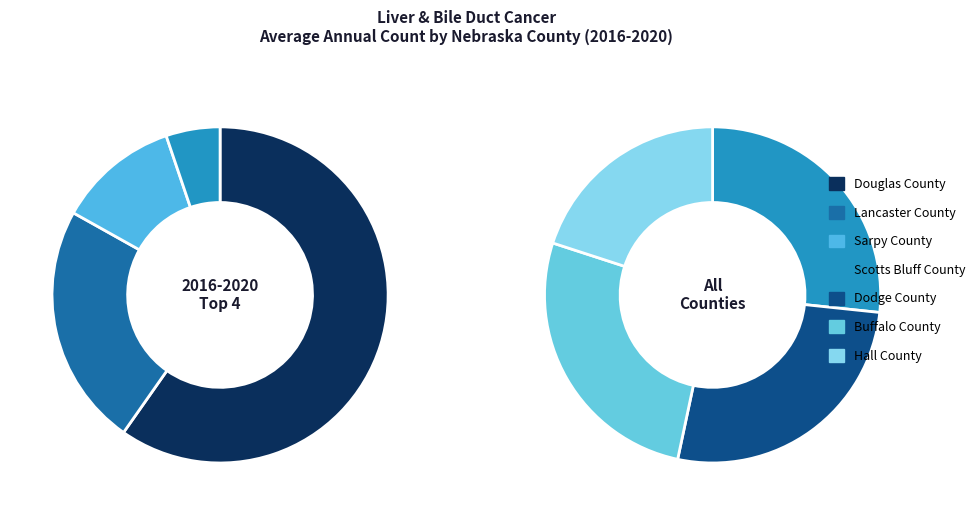

What is the change in value from Sarpy County to Dodge County?

-5